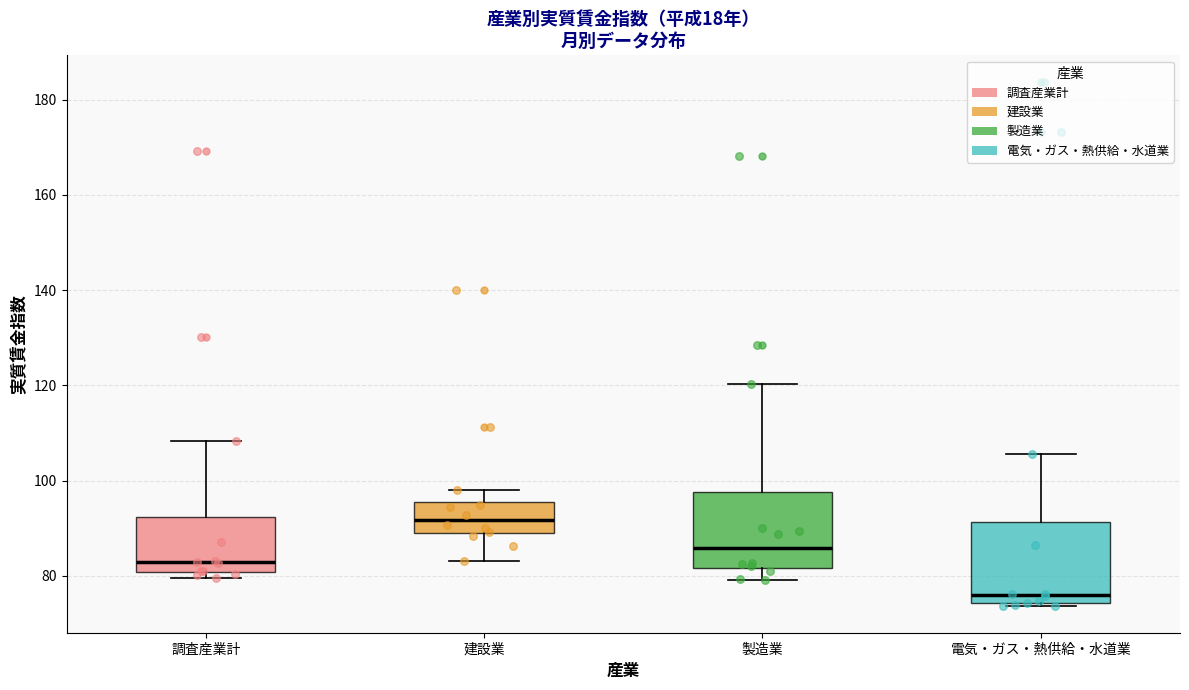

Which box has the highest median line?

建設業